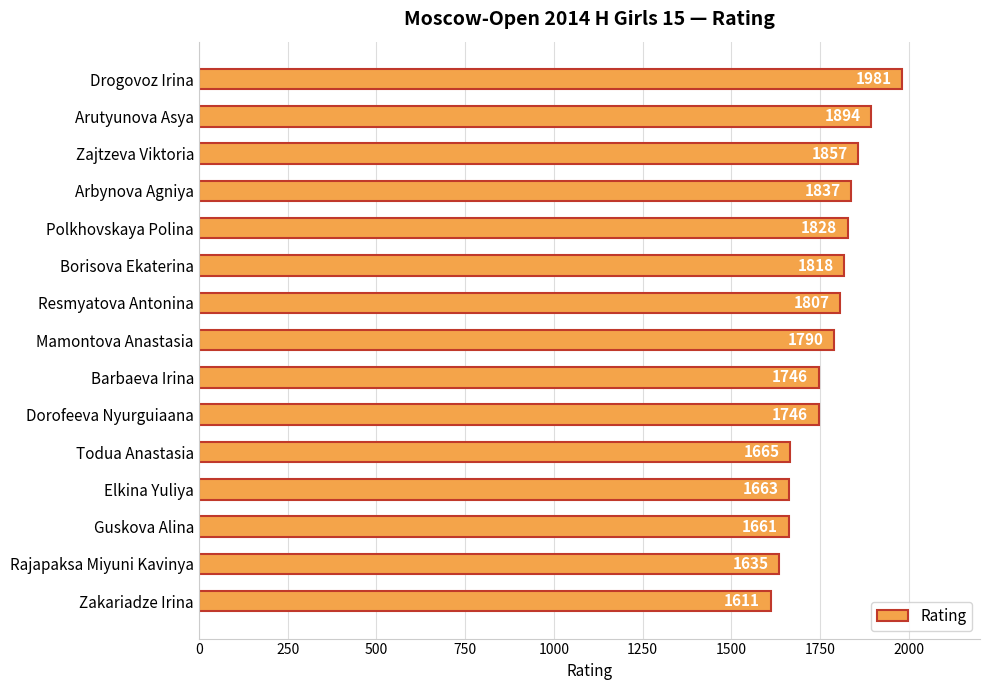

What position from the top is Mamontova Anastasia?

8